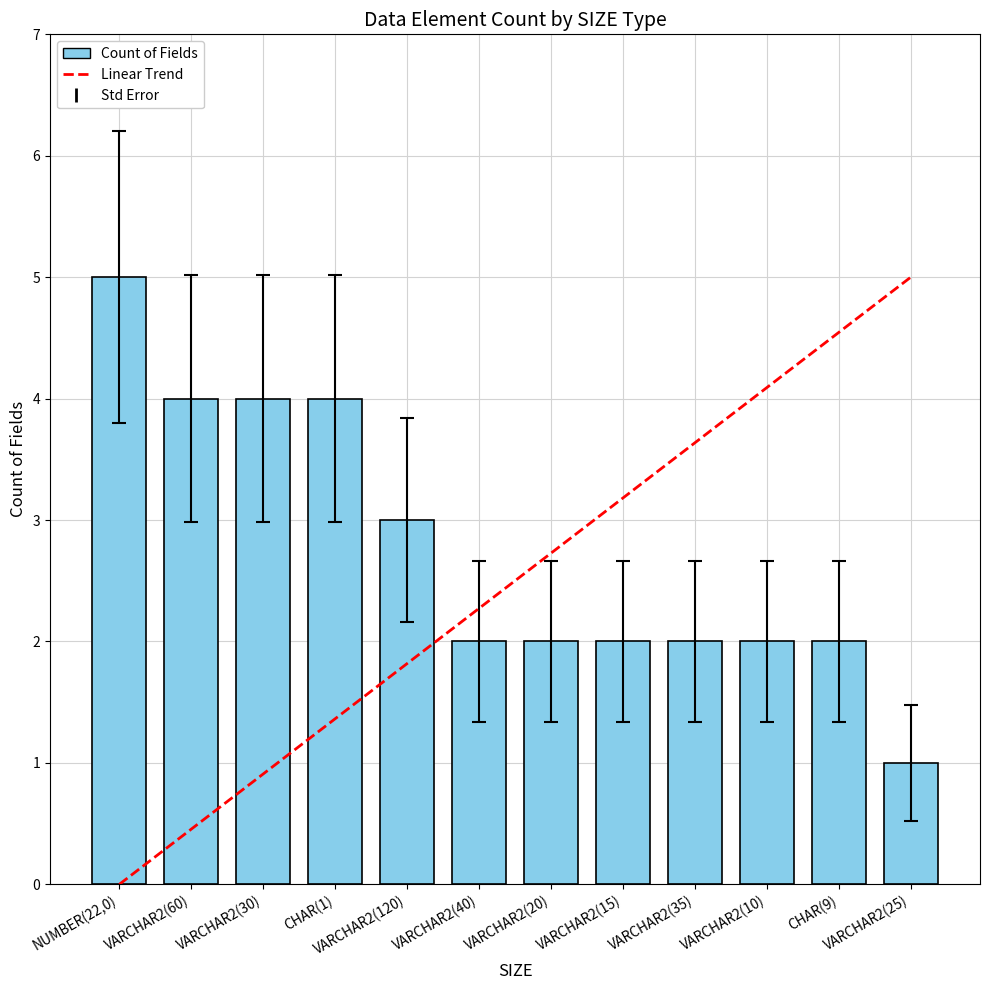

True or false: the data shows 3 at NUMBER(22,0).

False